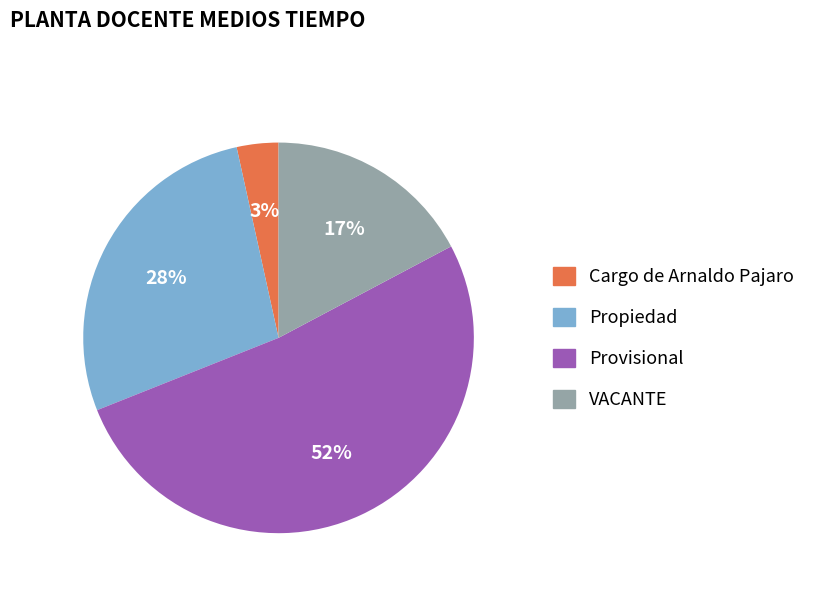

To the nearest percent, what is the difference between the Provisional and Propiedad slice percentages?

24%